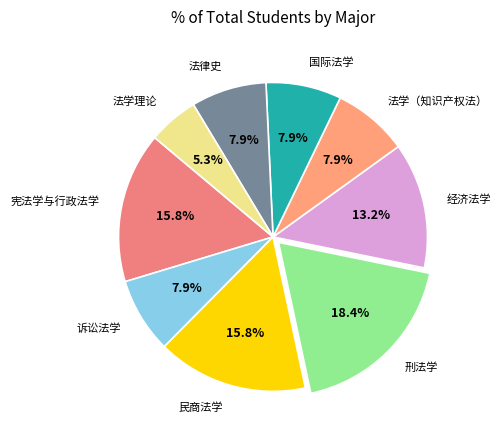

What percentage is the 刑法学 slice, to the nearest percent?

18%